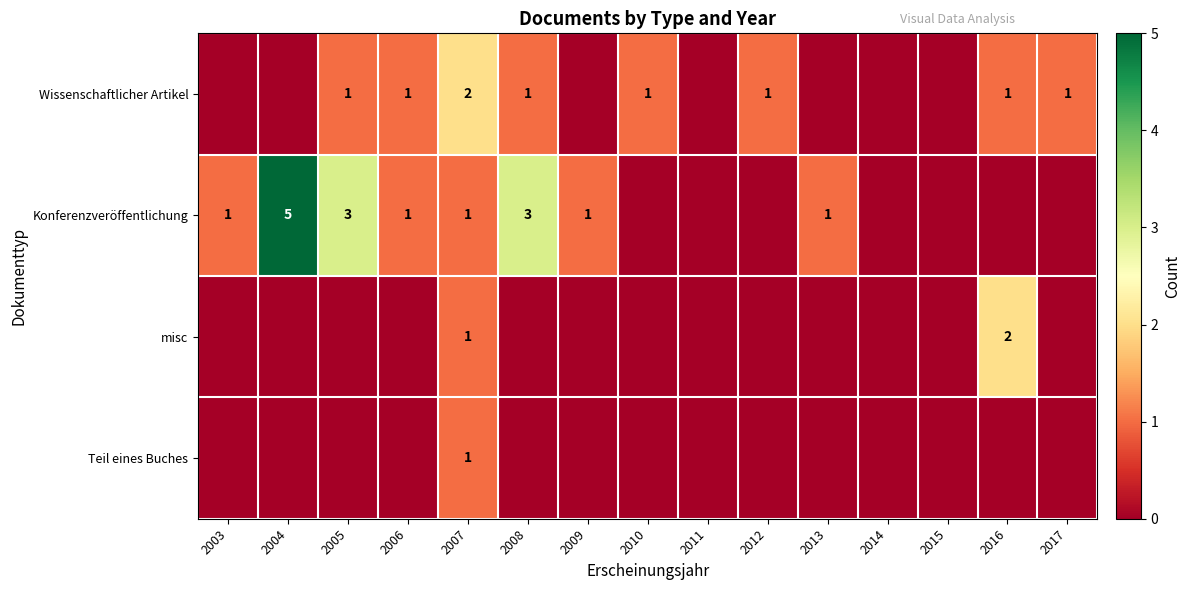

The value of Wissenschaftlicher Artikel at 2006 is 1. True or false?

True